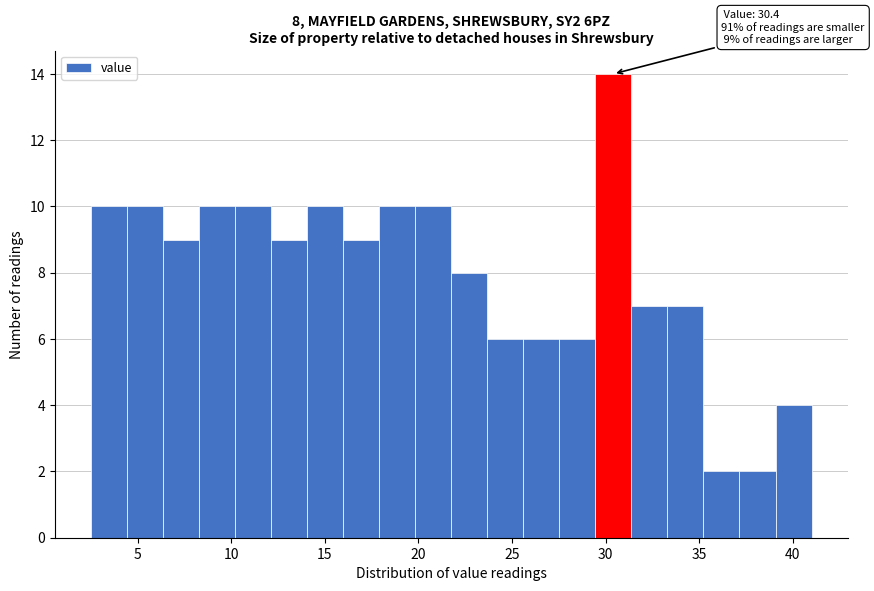

Read against the x-axis, roughly where is the centre of the tallest bar?

30.5